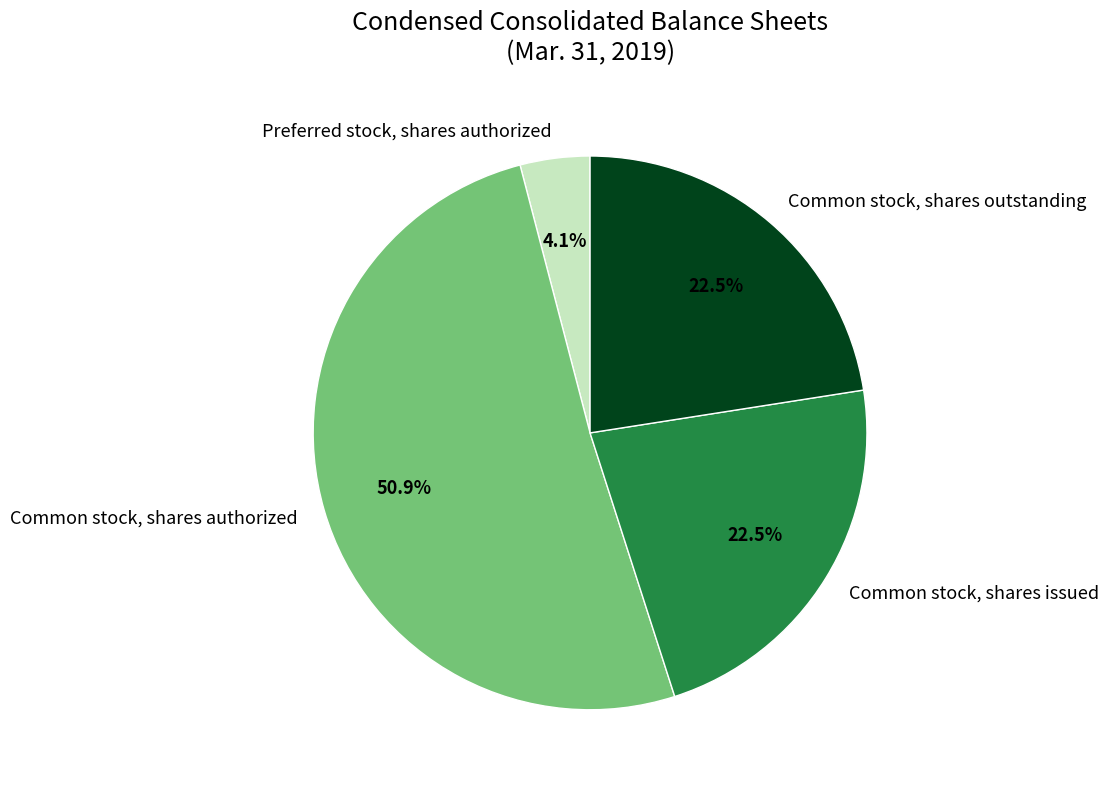

Is the sum of Common stock, shares outstanding and Common stock, shares issued greater than half?

No